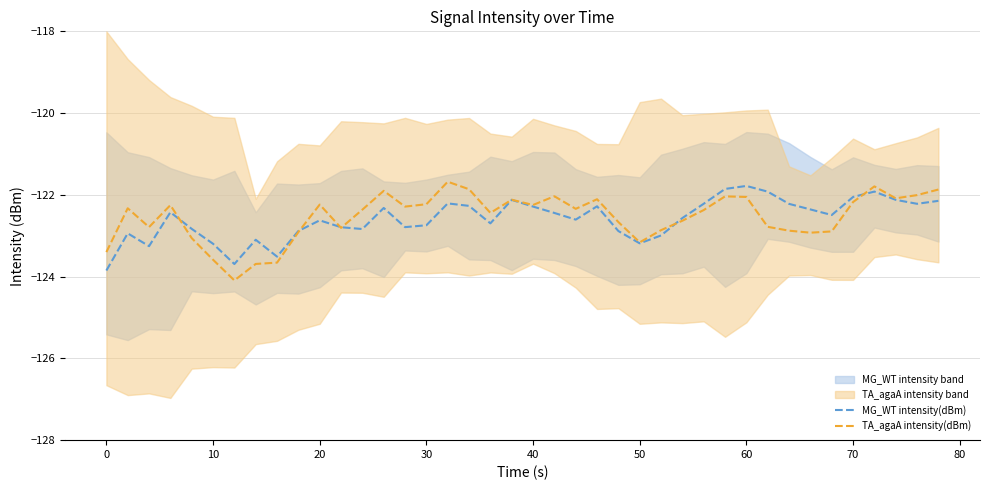

What is the sum of all MG_WT intensity(dBm) values?

-4903.6